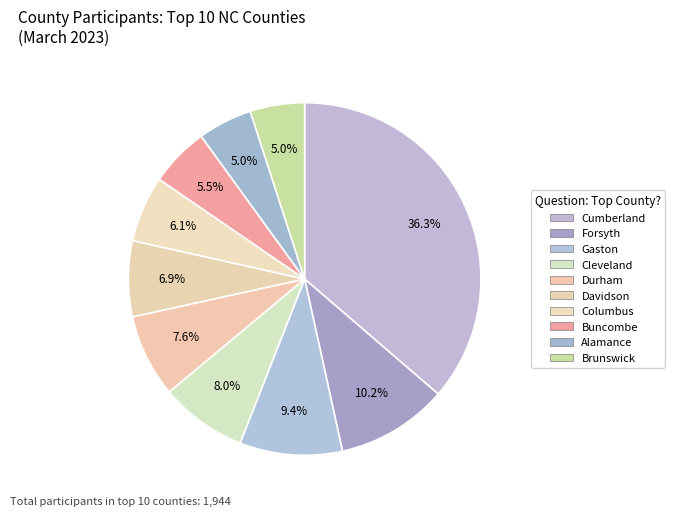

To the nearest percent, what is the difference between the largest and smallest slice percentages?

31%